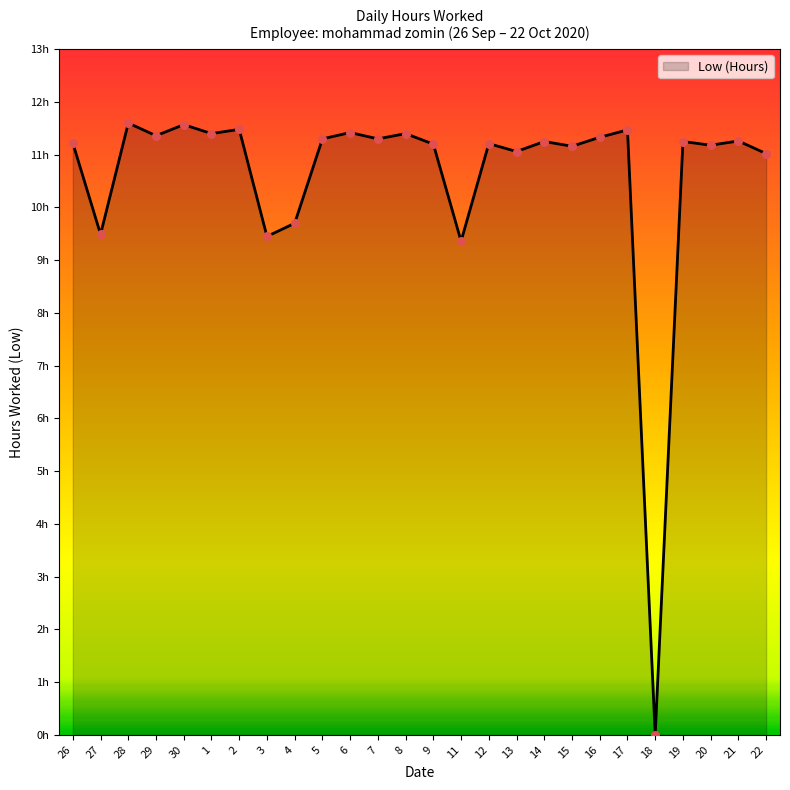

Which has a higher value, 30 or 2?

30